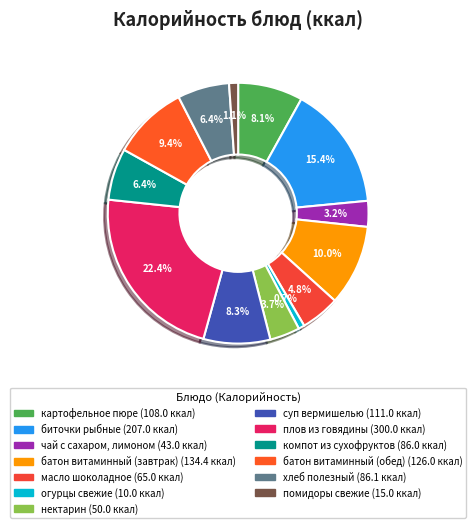

Which has a higher value, плов из говядины or масло шоколадное?

плов из говядины